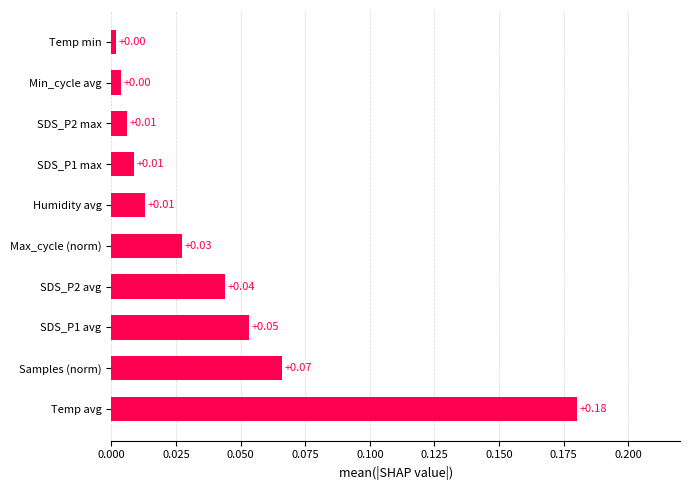

What is the sum of all values?

0.4